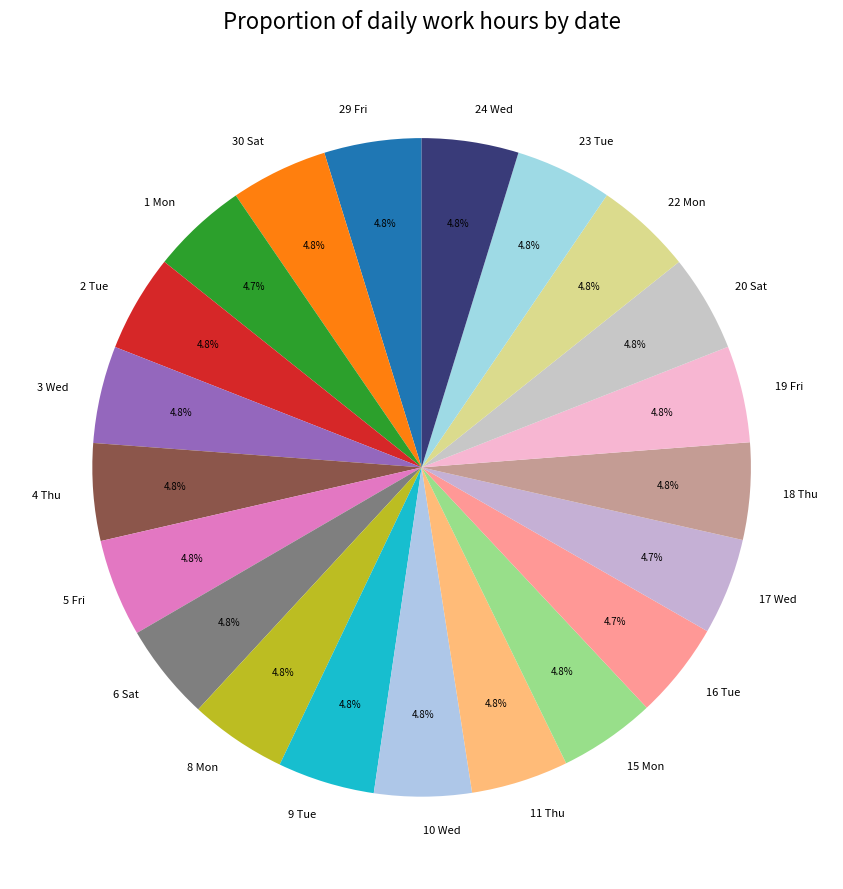

The 24 Wed slice represents 18% of the pie. True or false?

False